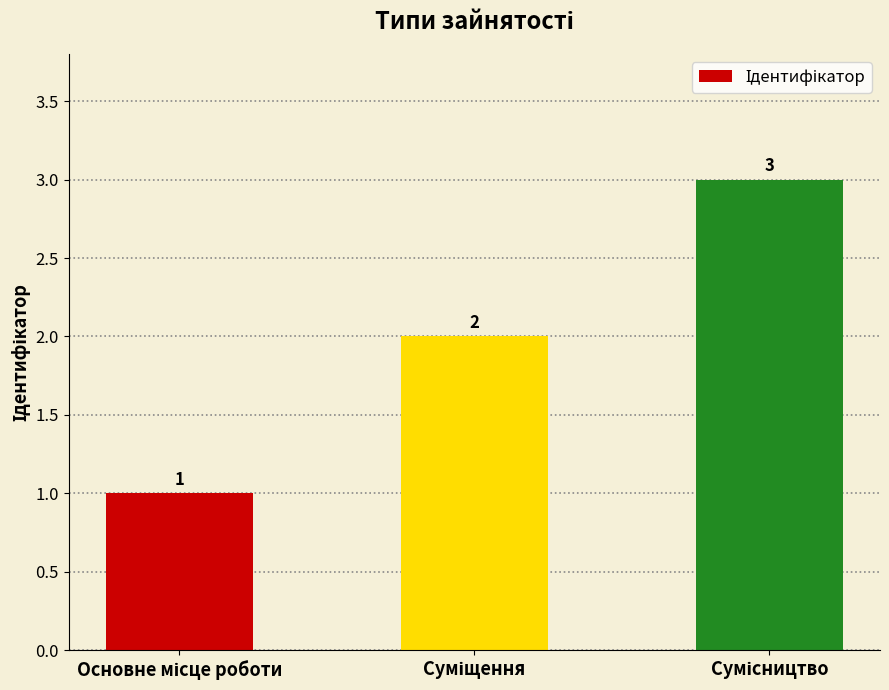

What is the maximum value shown in the chart?

3